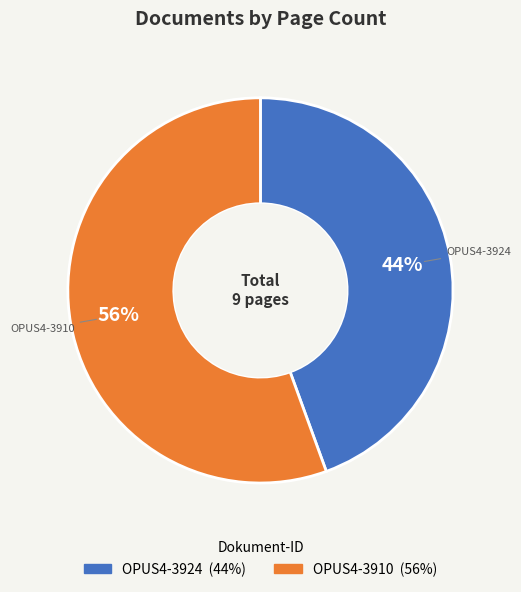

Is the sum of OPUS4-3924 and OPUS4-3910 greater than half?

Yes